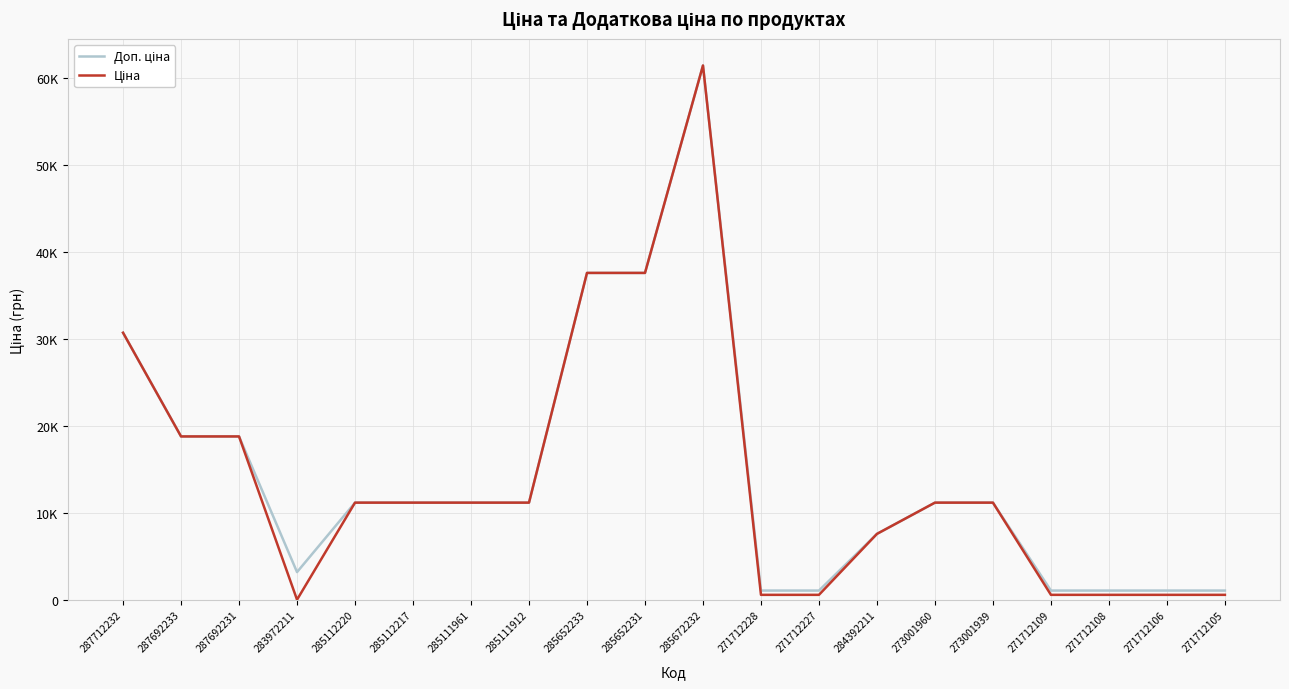

What is the label of the 15th point from the left?

273001960